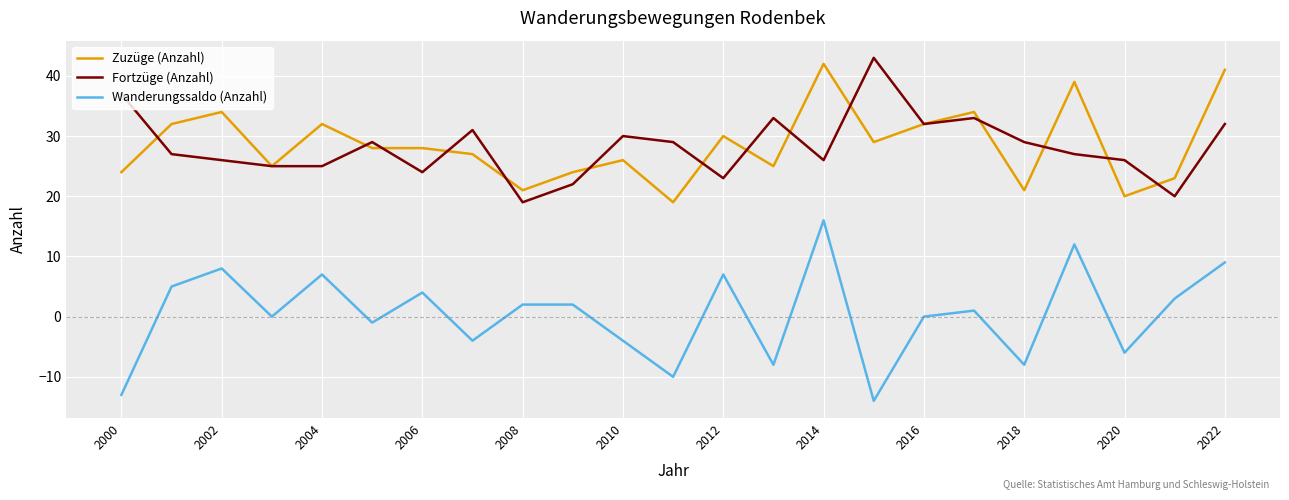

Which series has the widest spread of values?

Wanderungssaldo (Anzahl)